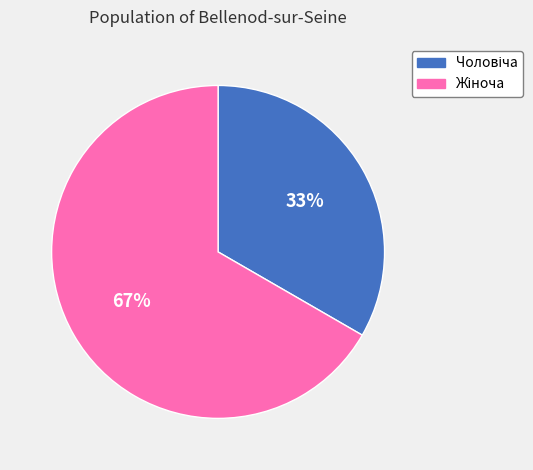

Is there a majority slice in this chart?

Yes